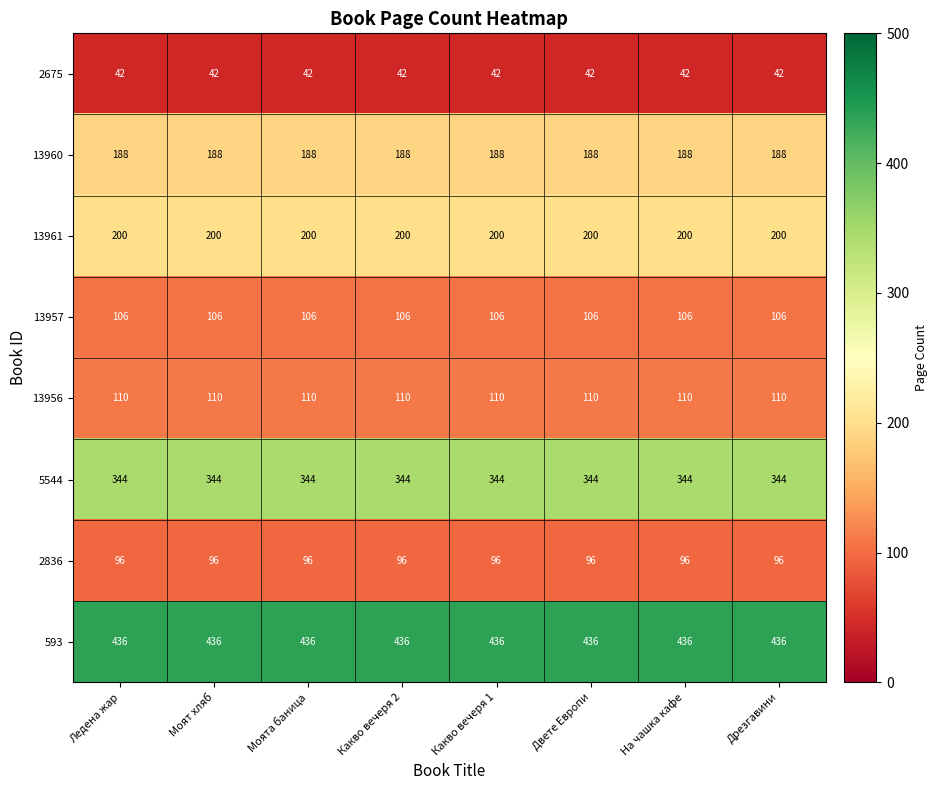

What is the difference between the highest and lowest values at Двете Европи?

394